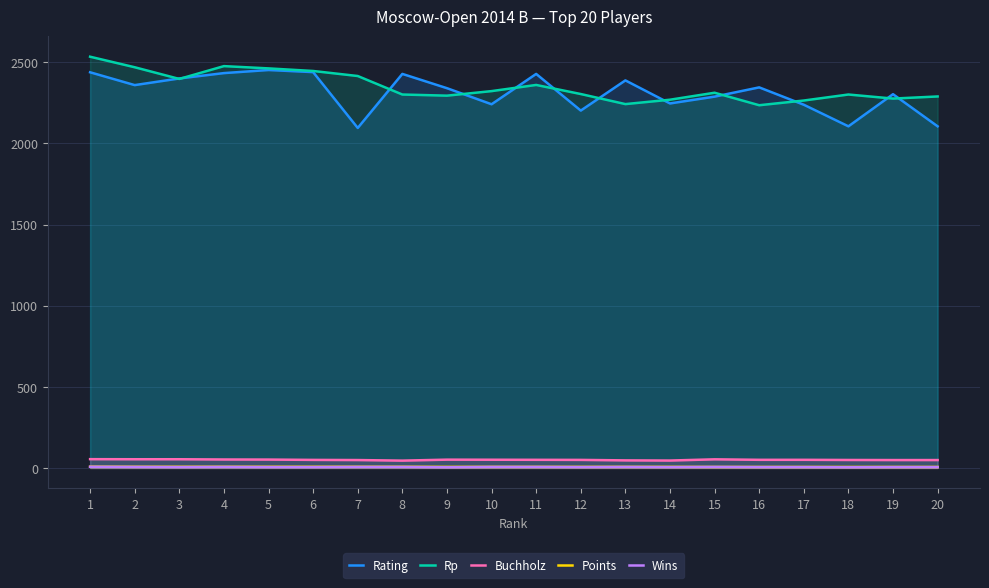

Between 20 and 3, which is larger?

3